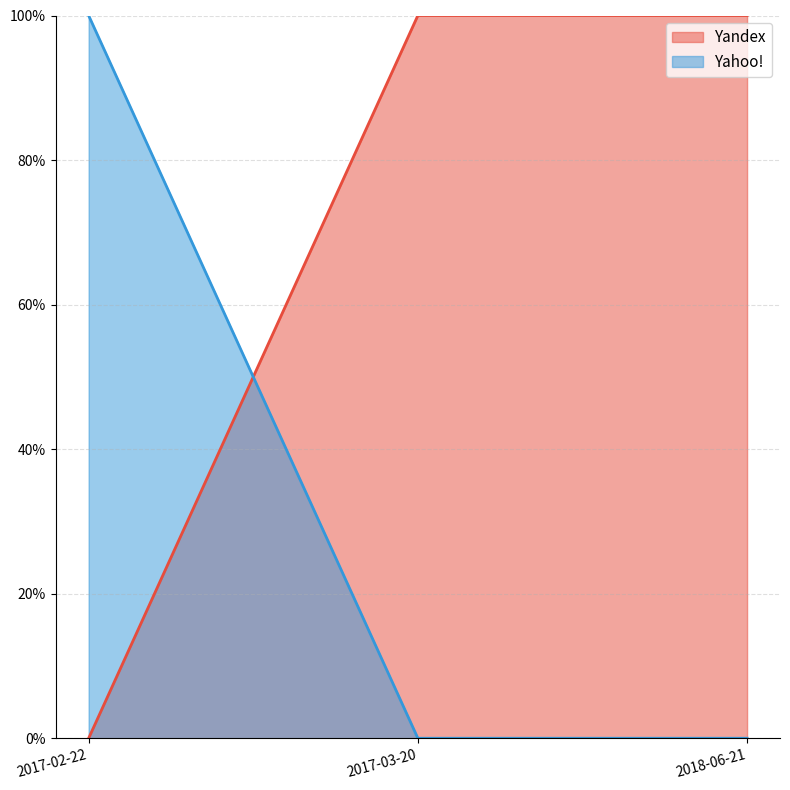

The value of Yandex at 2017-02-22 is -1. True or false?

False